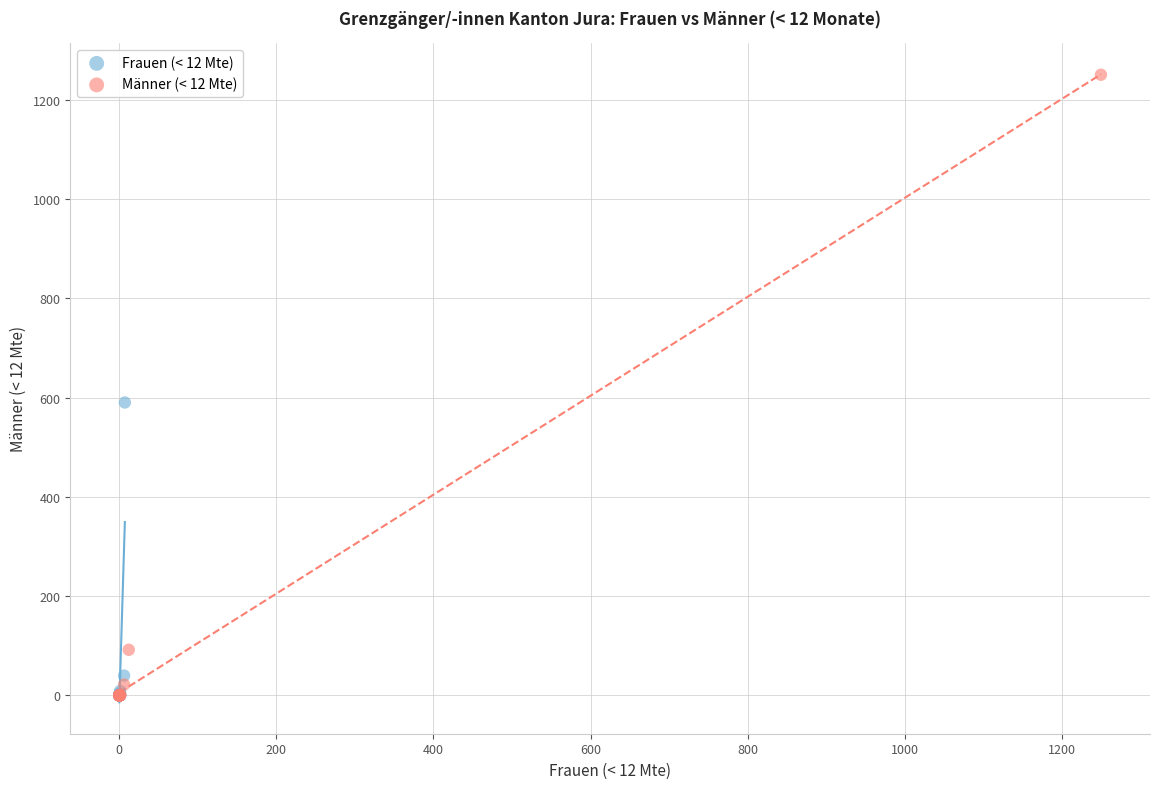

Which series reaches the maximum Y coordinate?

Männer (< 12 Mte)